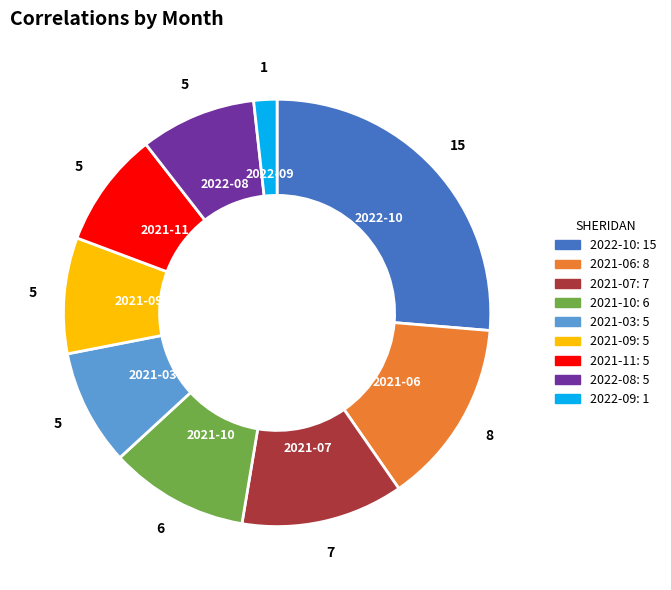

Count the number of slices in the pie.

9